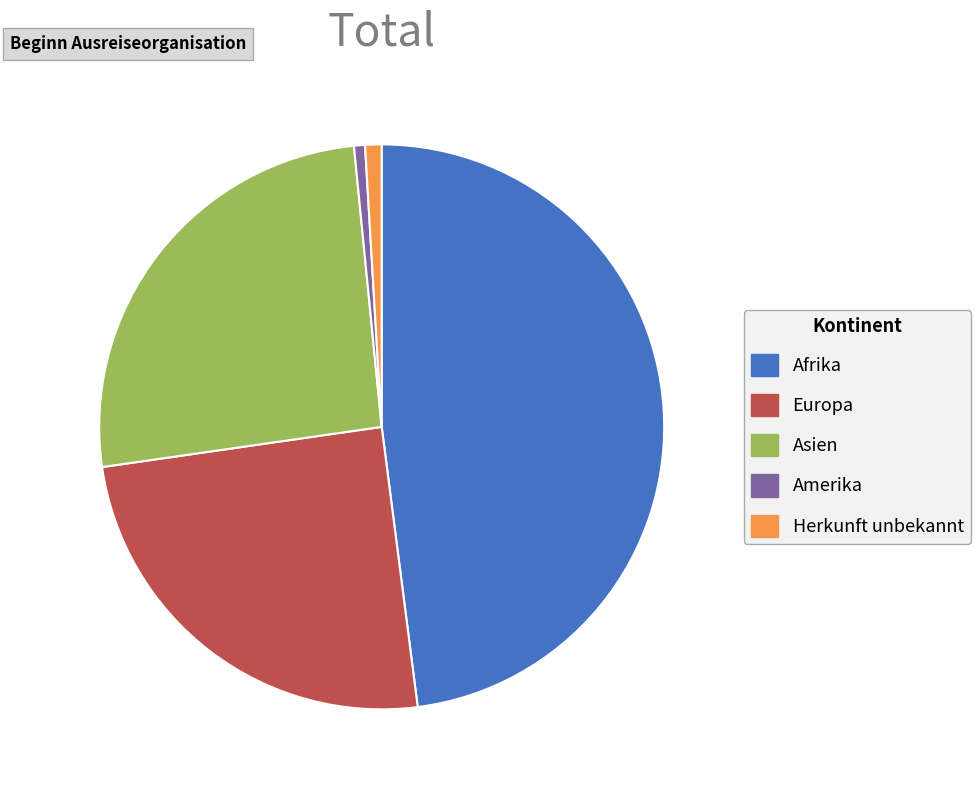

Does any single category account for the majority?

No